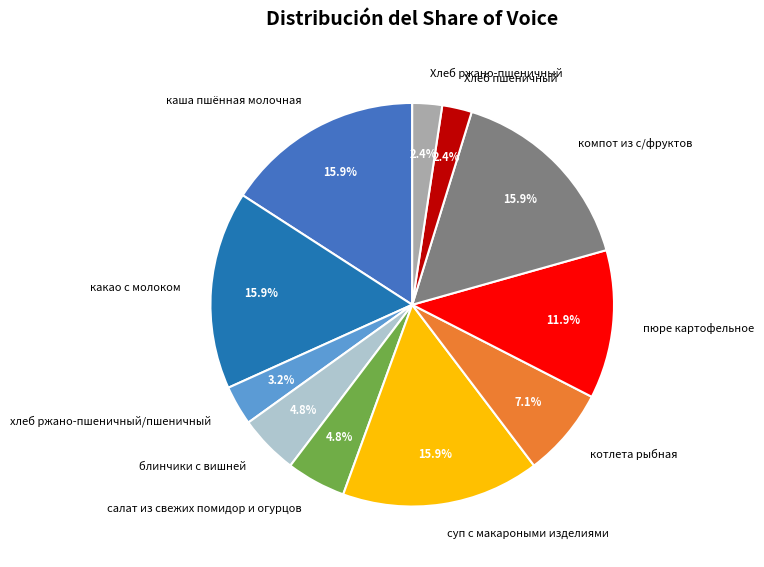

How many segments does this pie chart have?

11